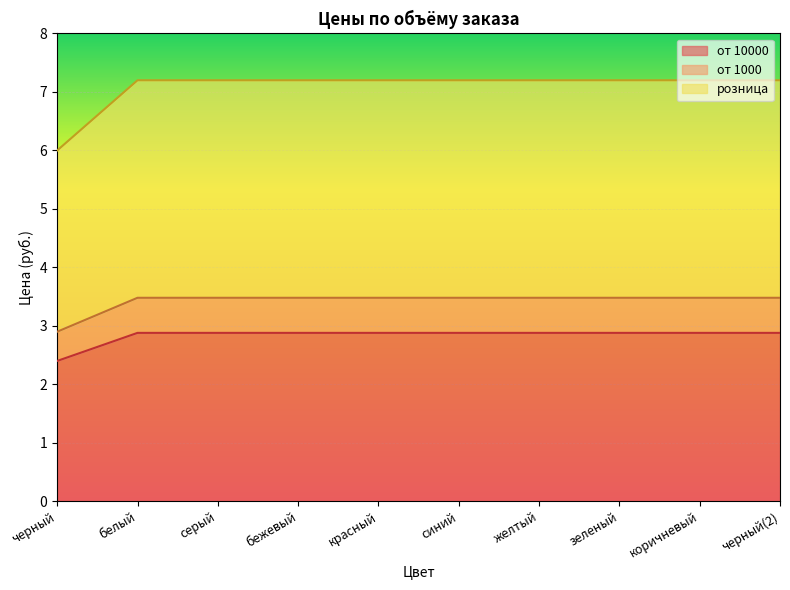

Where is розница nearest to the value 3?

черный